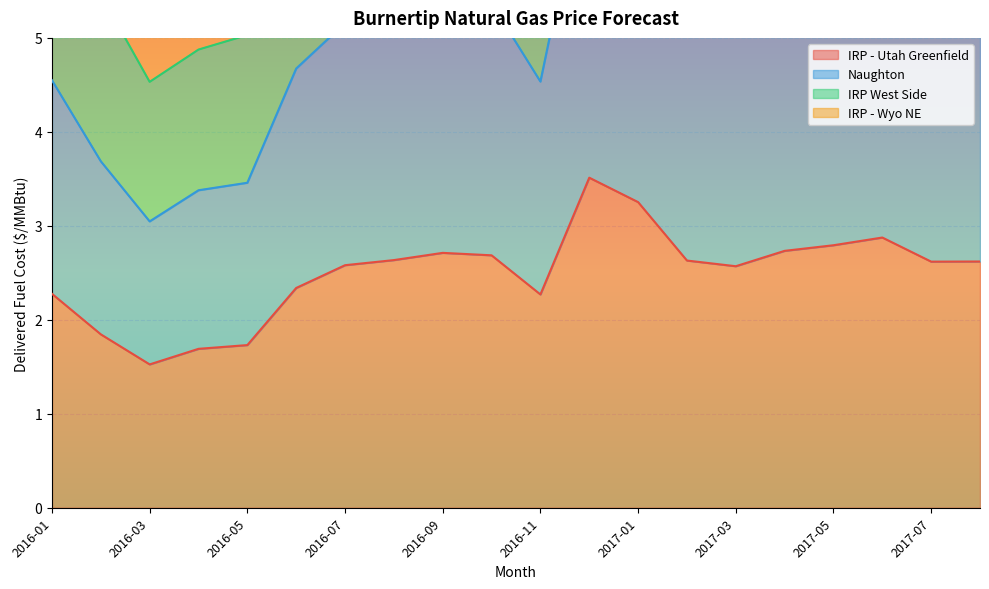

True or false: IRP - Utah Greenfield and IRP West Side intersect in this chart.

False